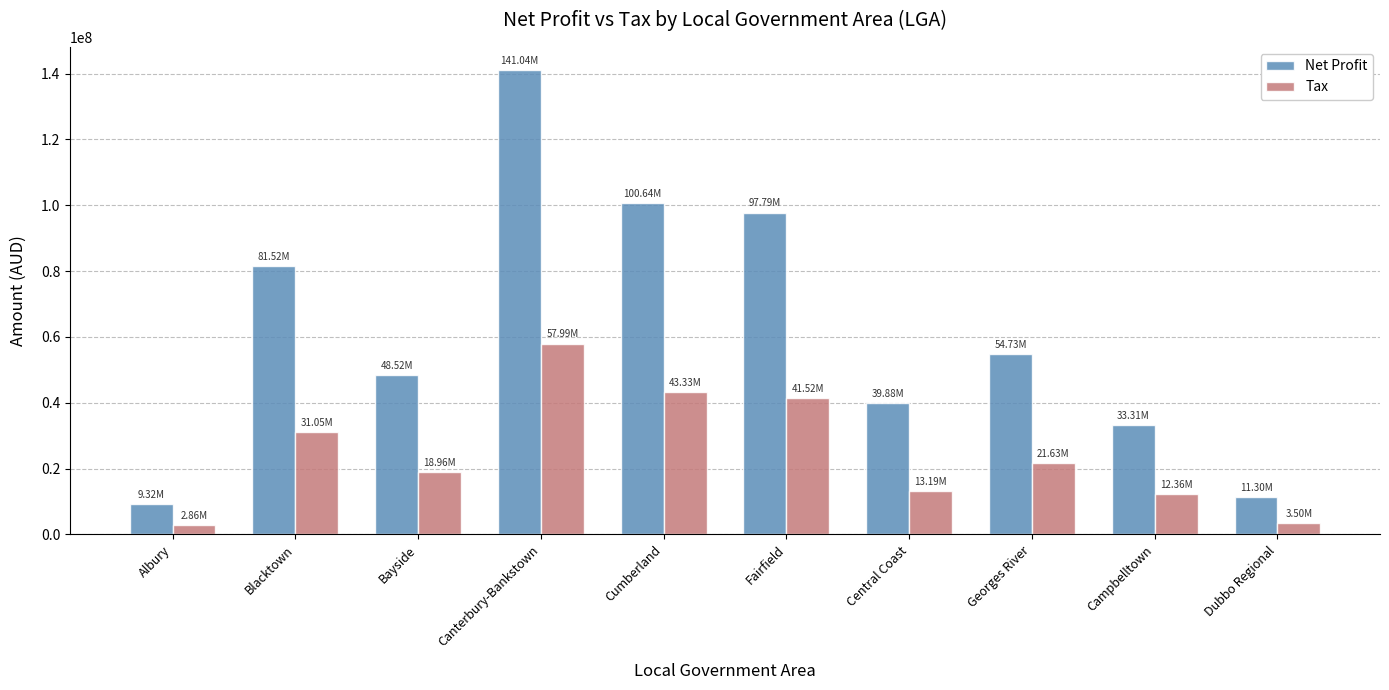

What are all the series names shown in the legend?

Net Profit, Tax